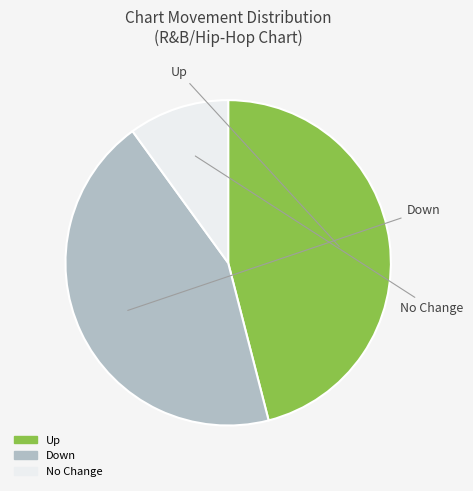

Is there a majority slice in this chart?

No